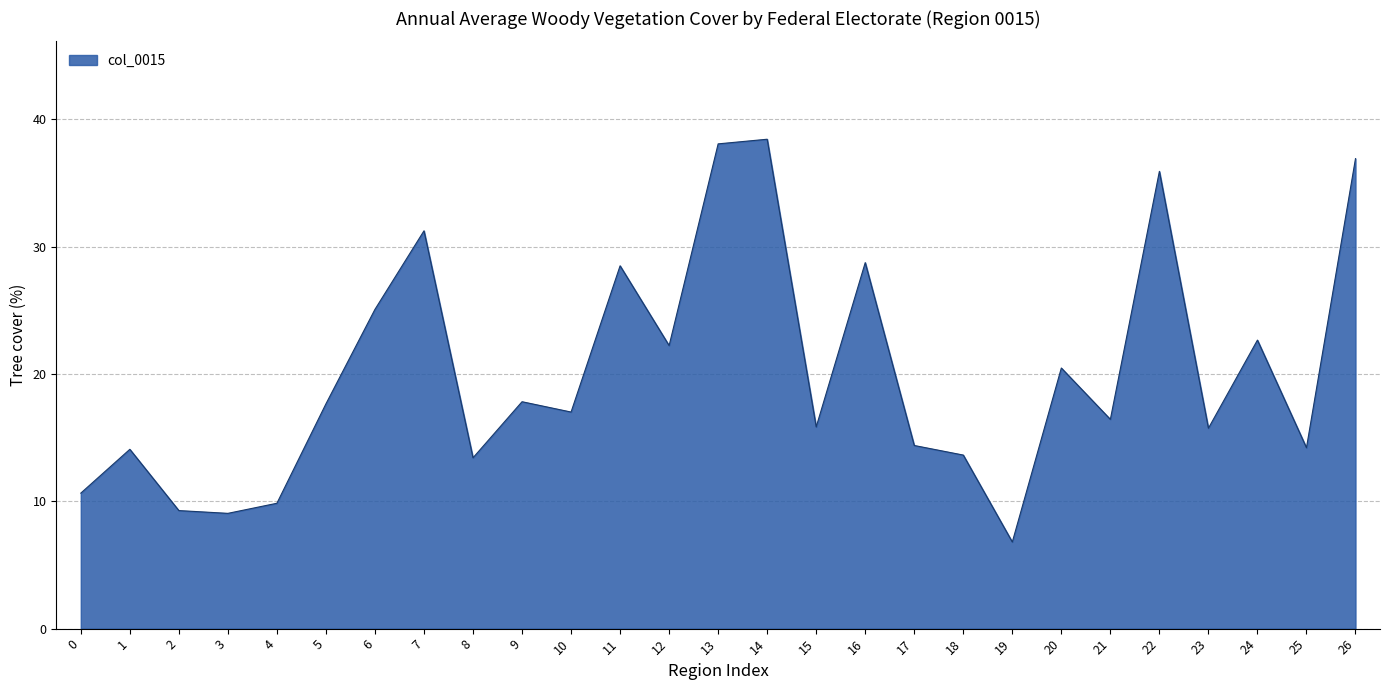

What is the average value?

20.1